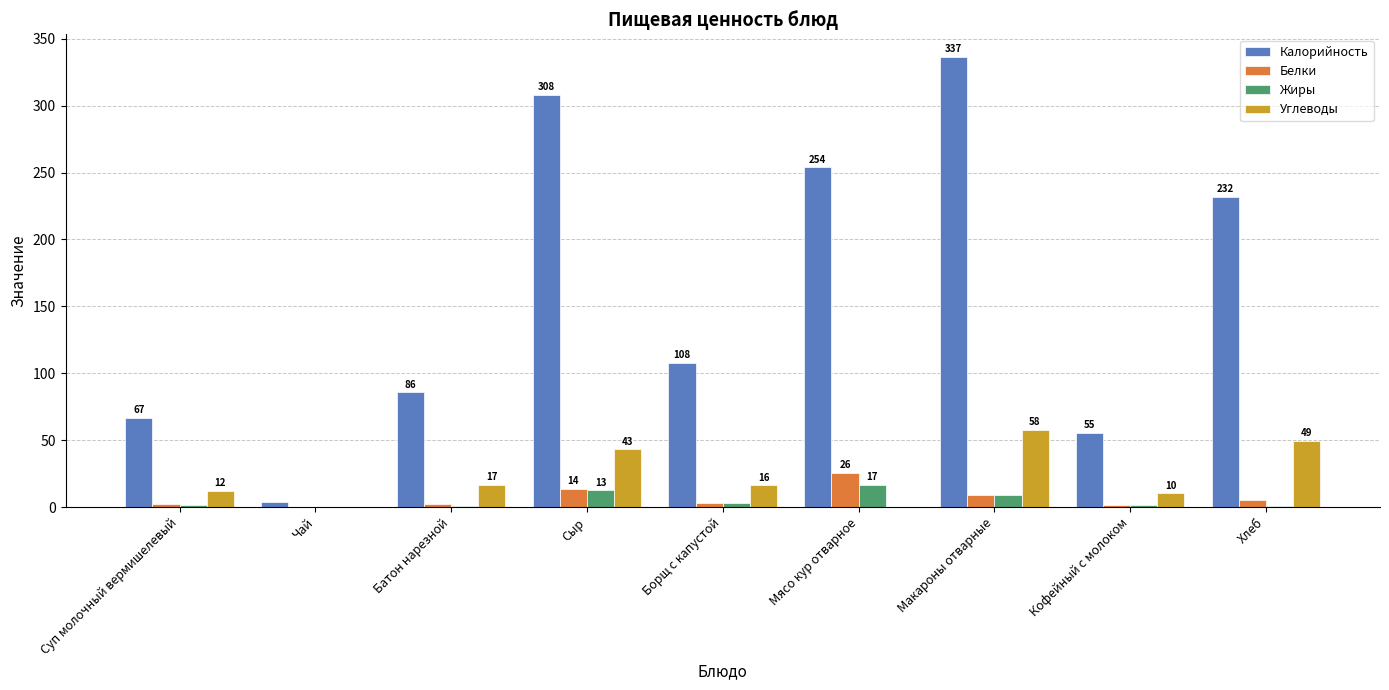

What are all the series names shown in the legend?

Калорийность, Белки, Жиры, Углеводы